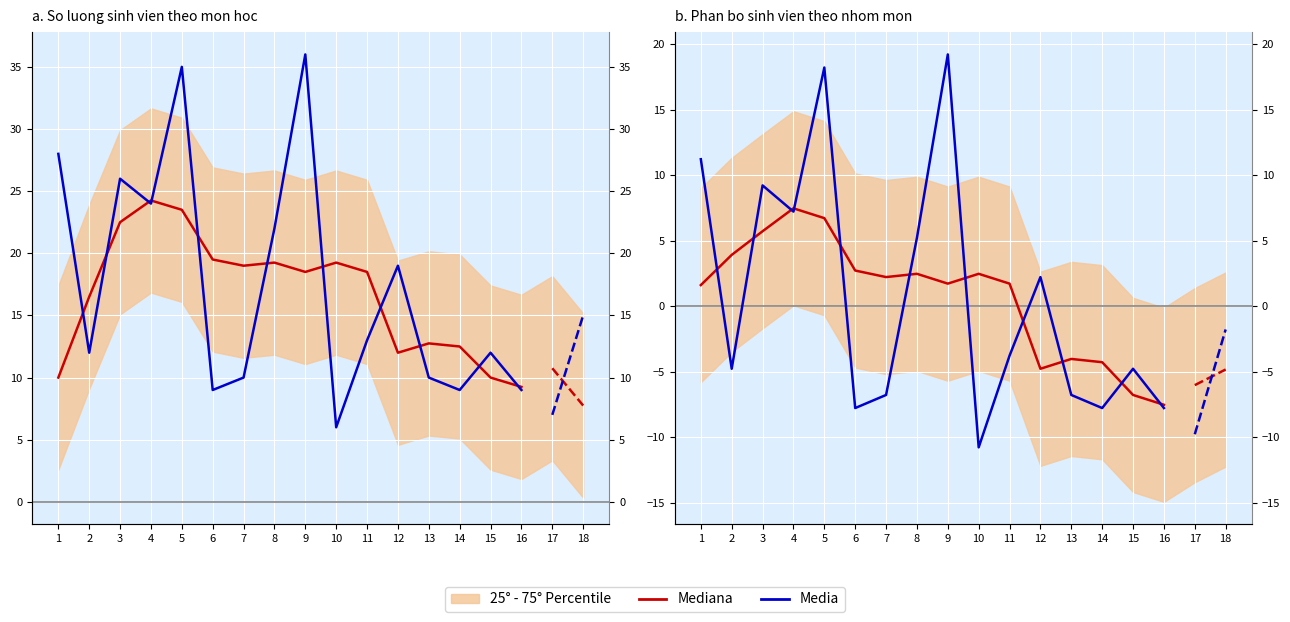

At which category does the chart reach its minimum across all series?

10